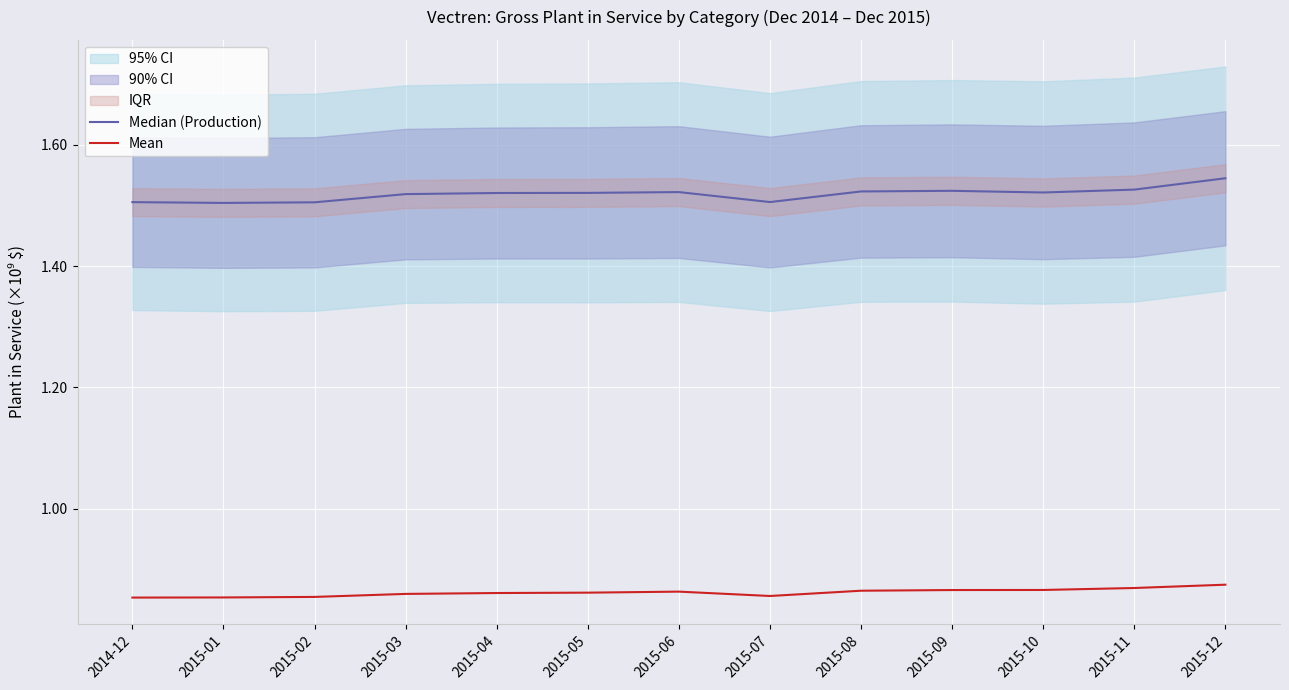

Reading left to right, list all the values displayed in this chart.

Median (Production): 1505555497.0	1504252752.5	1505242964.3	1518788213.0	1520612332.8	1520799557.6	1522131842.0	1505669812.1	1523179060.8	1524223408.0	1521457805.0	1526200545.4	1544926824.0
Mean: 853130381.7	853347464.8	854228755.9	859198573.7	860647442.7	861258754.5	862949964.7	855762474.6	864459478.2	865571521.3	865690703.6	868932363.0	874398230.7